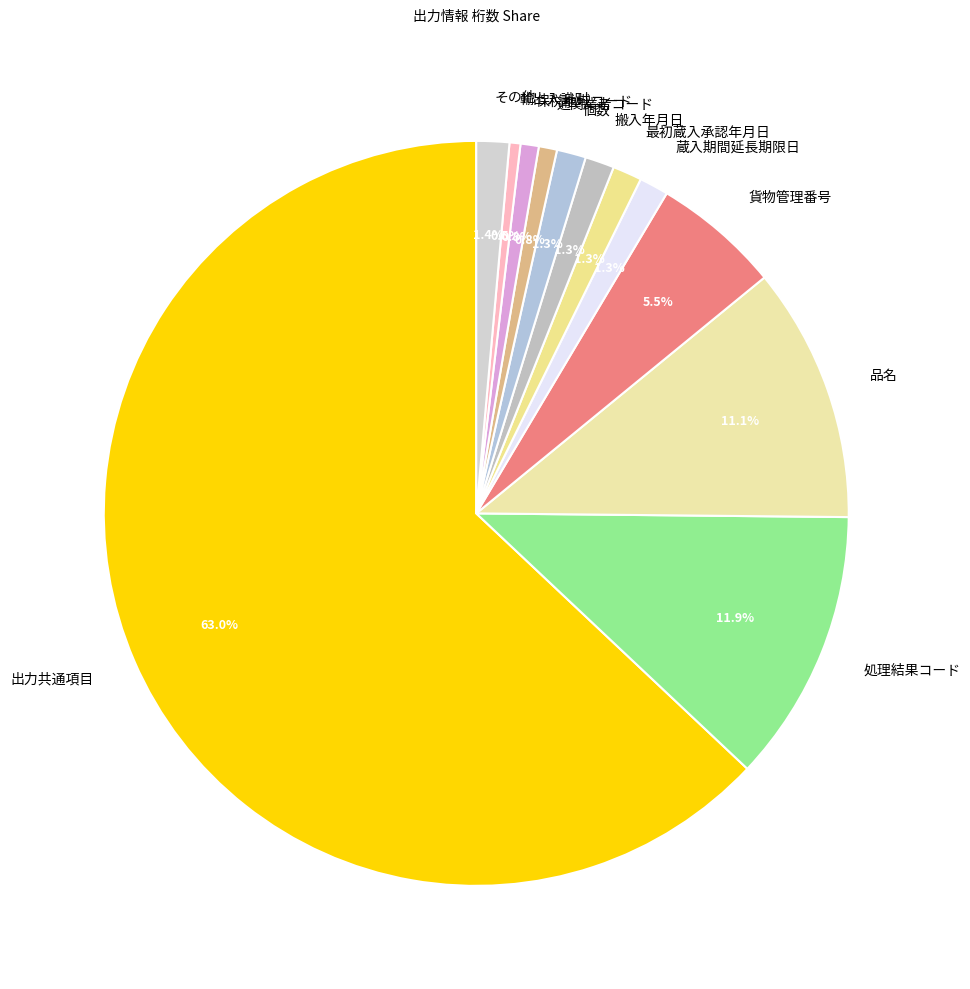

Which category has the biggest portion of the pie?

出力共通項目